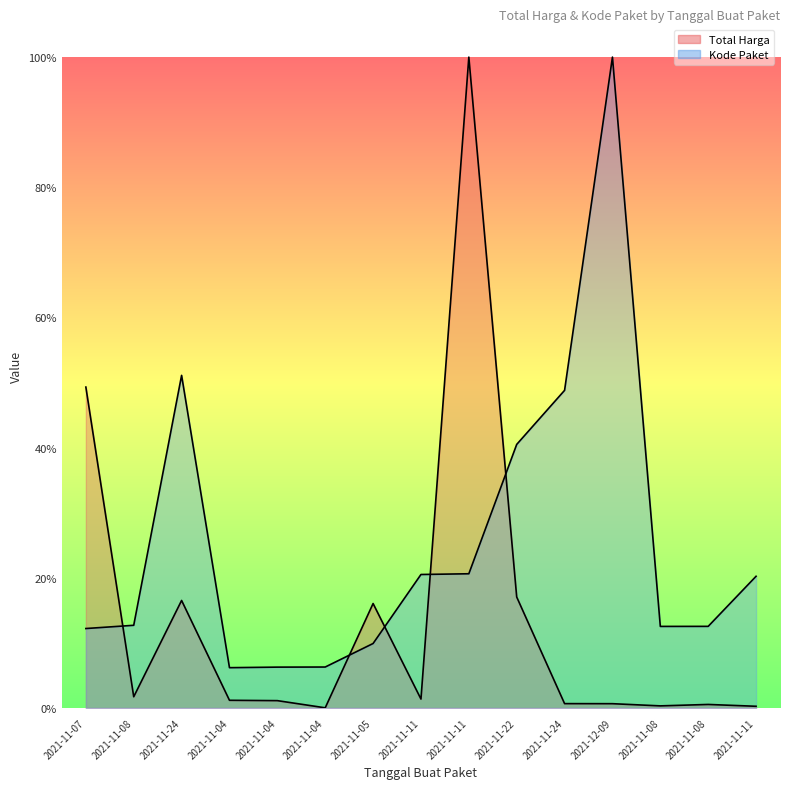

What is the label of the 1st point from the left?

2021-11-07